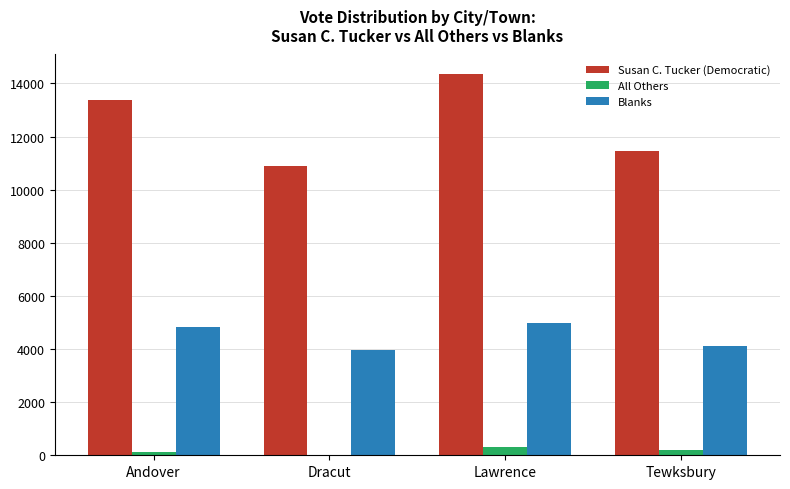

How many positive values does the All Others series have?

3